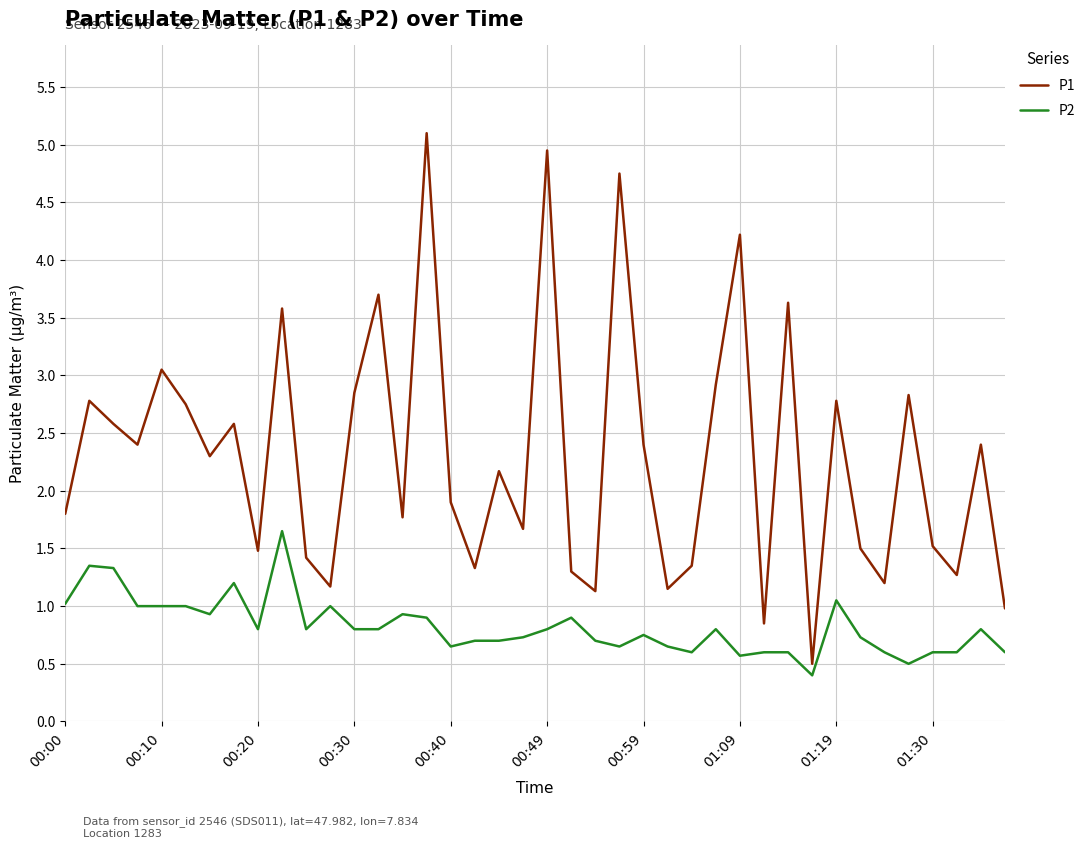

What is the greatest value displayed?

5.1